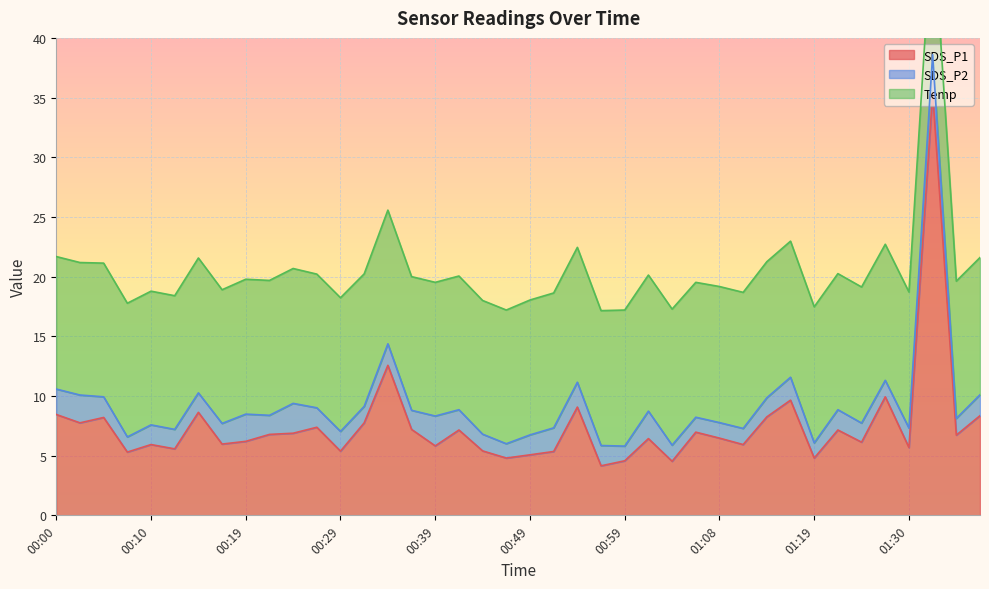

Between 01:22 and 00:49, which is larger?

01:22